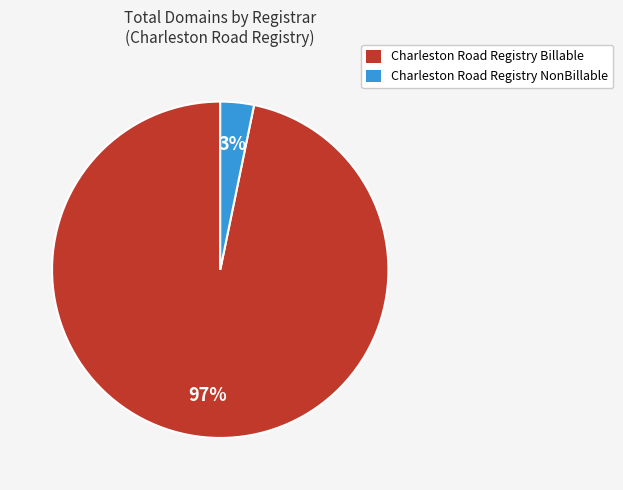

The Charleston Road Registry Billable slice represents 97% of the pie. True or false?

True